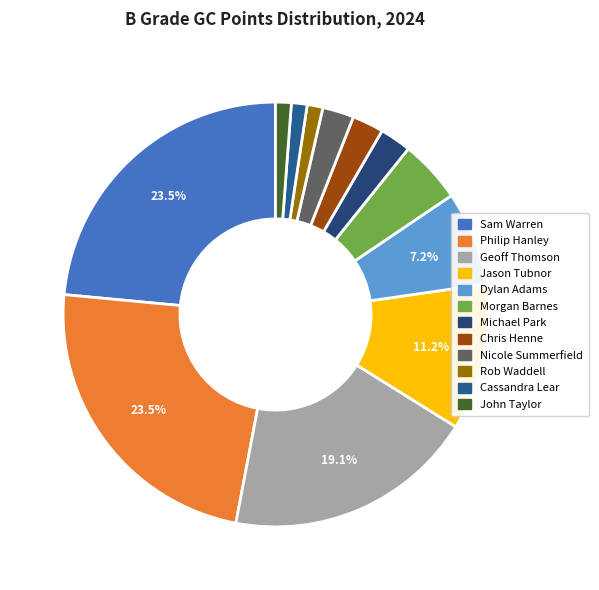

How many slices are in this pie chart?

12